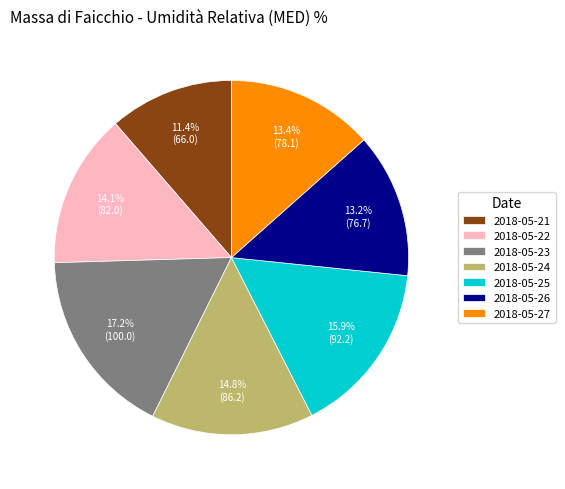

Which slice is the smallest?

2018-05-21